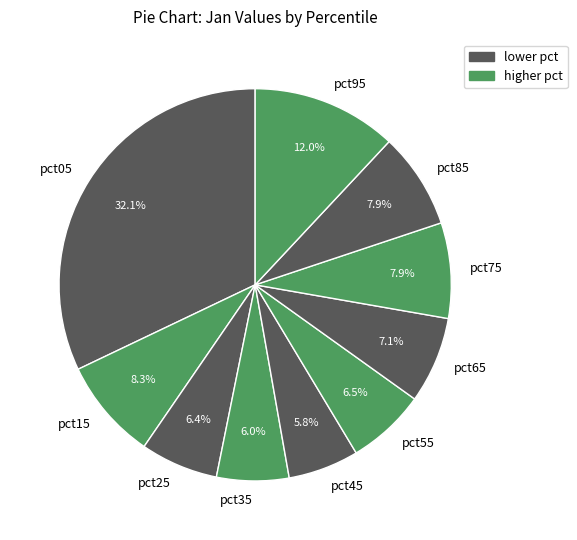

Count the number of slices in the pie.

10